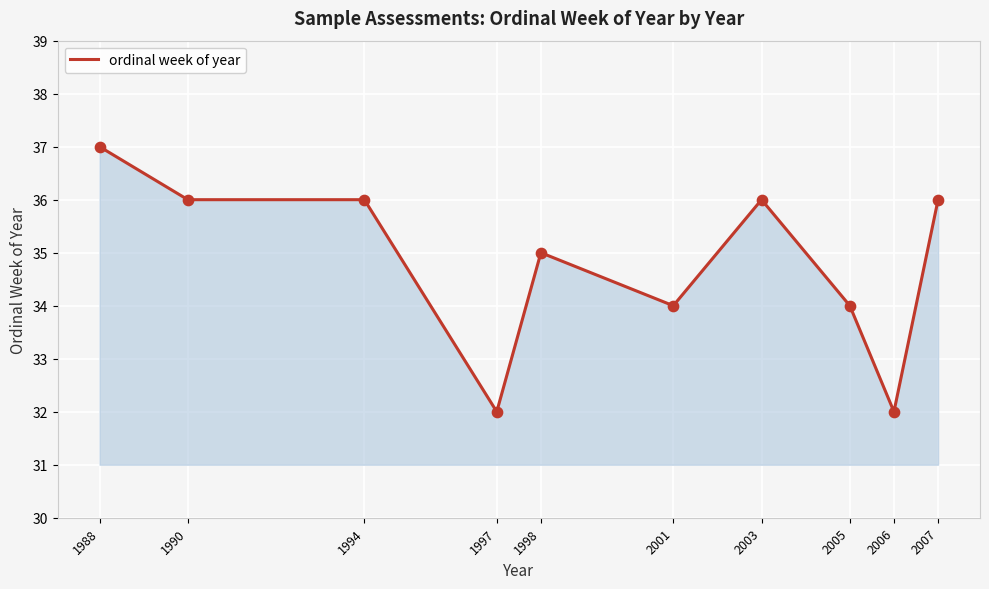

What is the ratio of the value at 1994 to the value at 1997?

1.1